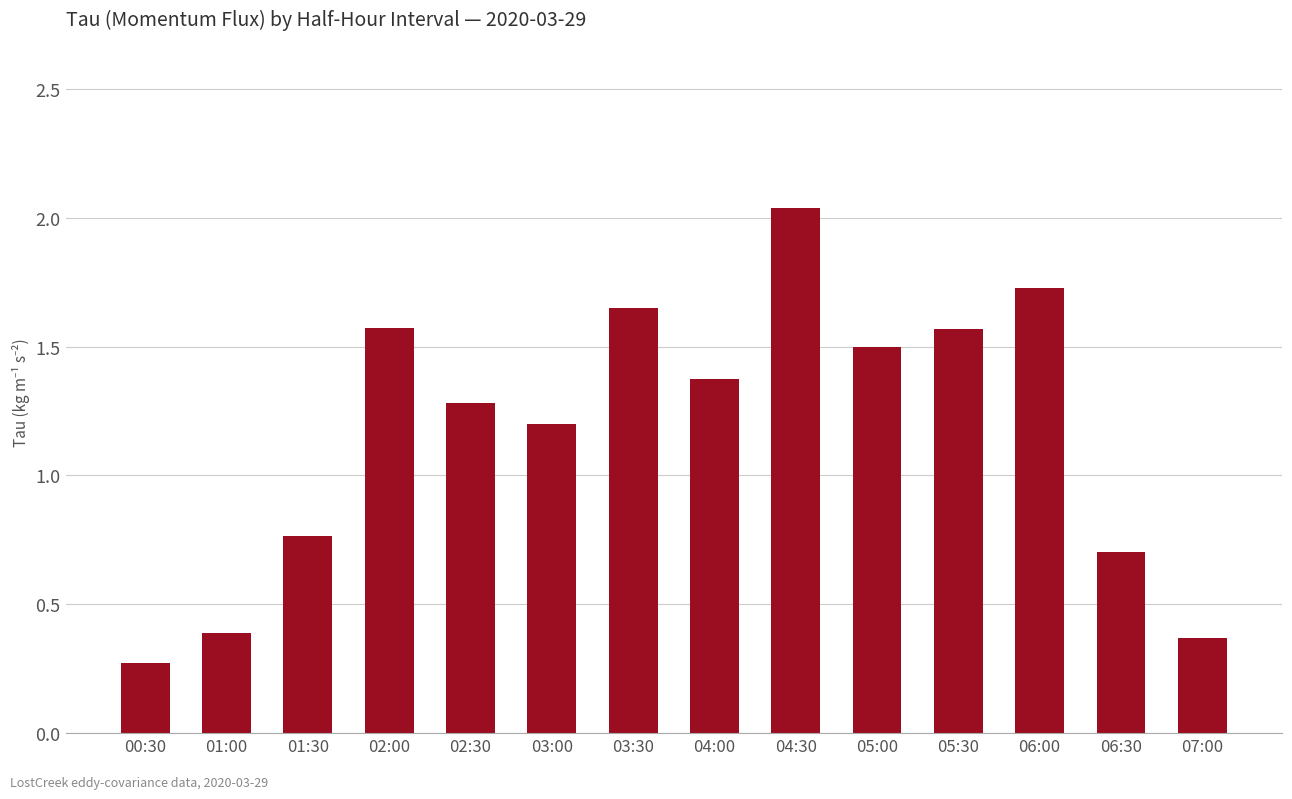

How many values are below 1?

5